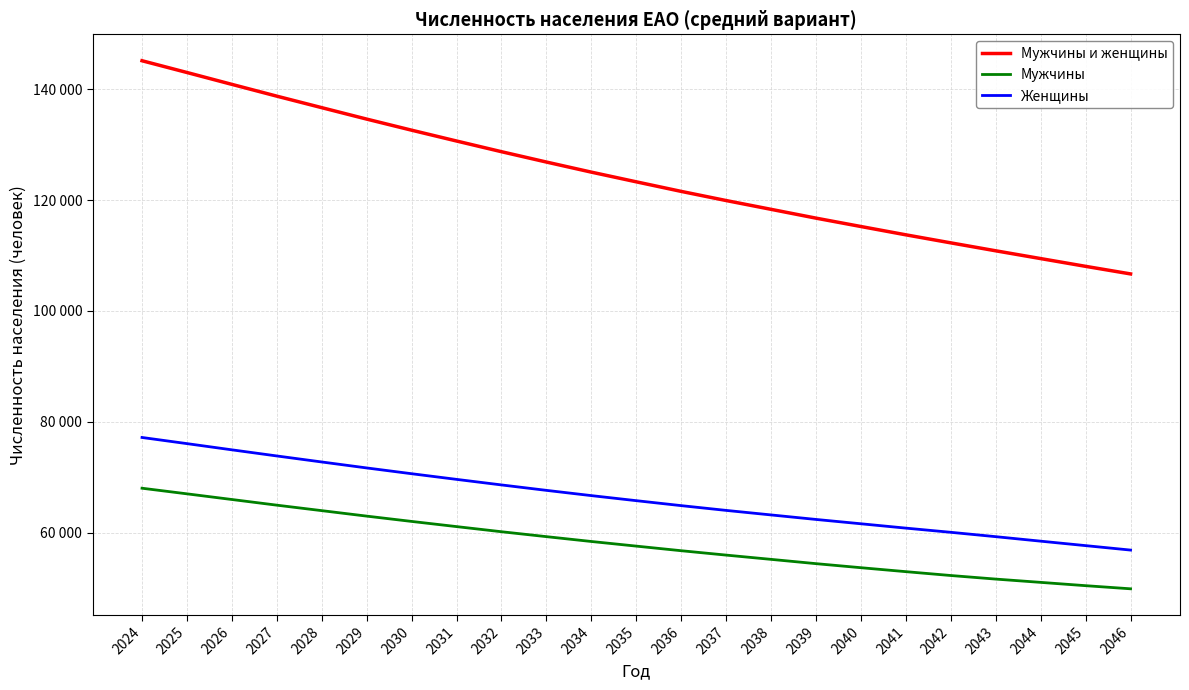

True or false: Мужчины and Женщины cross at least once.

False